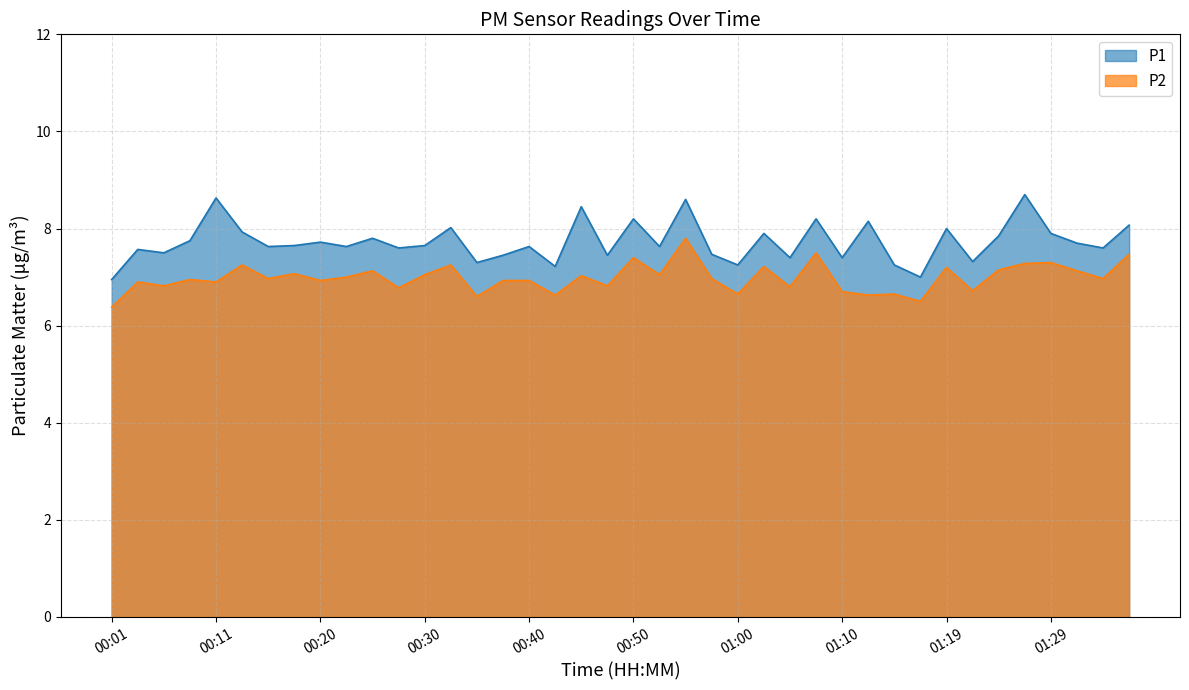

At which category does the chart reach its minimum across all series?

00:01